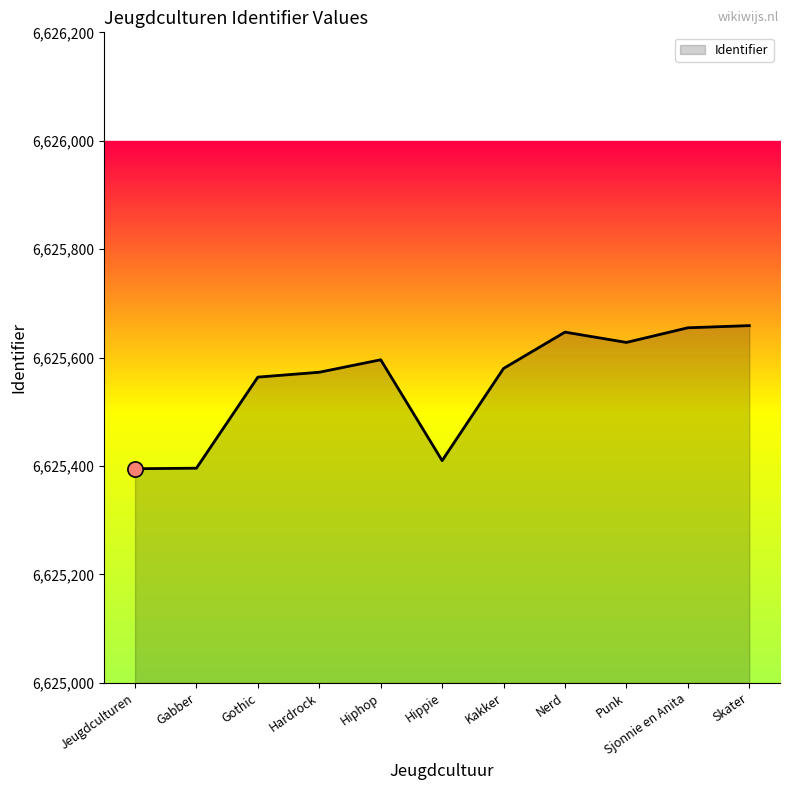

What is the change in value from Kakker to Punk?

+48